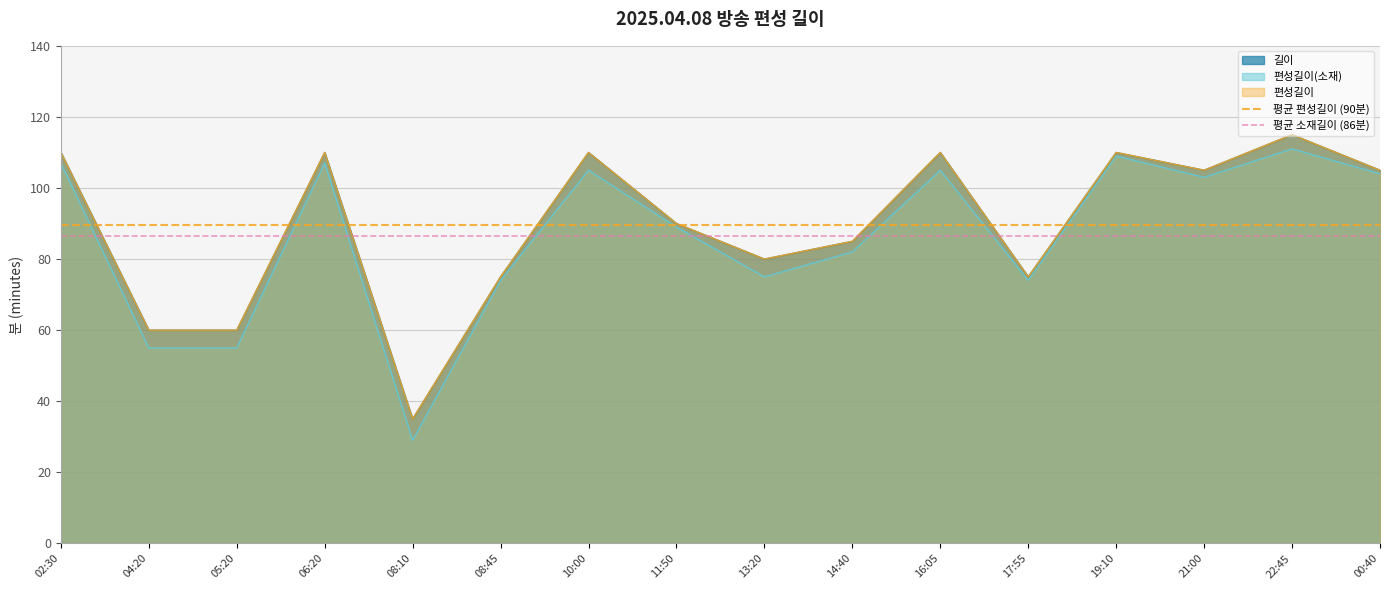

At which label does 평균 소재길이 (86분) reach its peak?

02:30